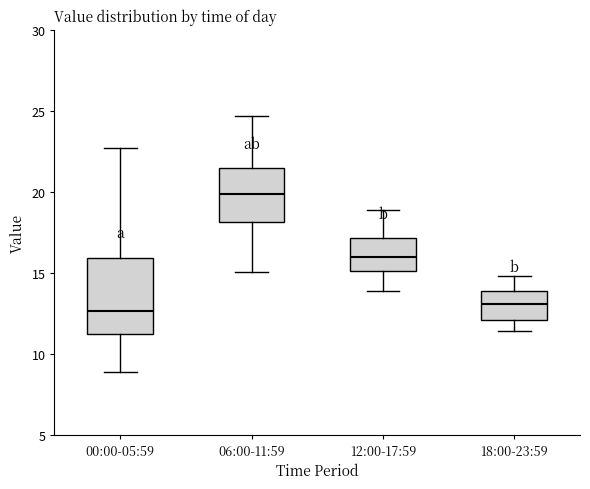

Reading left to right, transcribe this box plot: for each box, give where its median line is, the range the box spans, and where its two whiskers end, as read against the y-axis. The values are not printed on the chart, so give them approximately, as read against the axis.

00:00-05:59: median 12.5, box 11.0 to 16.0, whiskers 9.0 to 22.5
06:00-11:59: median 20.0, box 18.0 to 21.5, whiskers 15.0 to 24.5
12:00-17:59: median 16.0, box 15.0 to 17.0, whiskers 14.0 to 19.0
18:00-23:59: median 13.0, box 12.0 to 14.0, whiskers 11.5 to 15.0